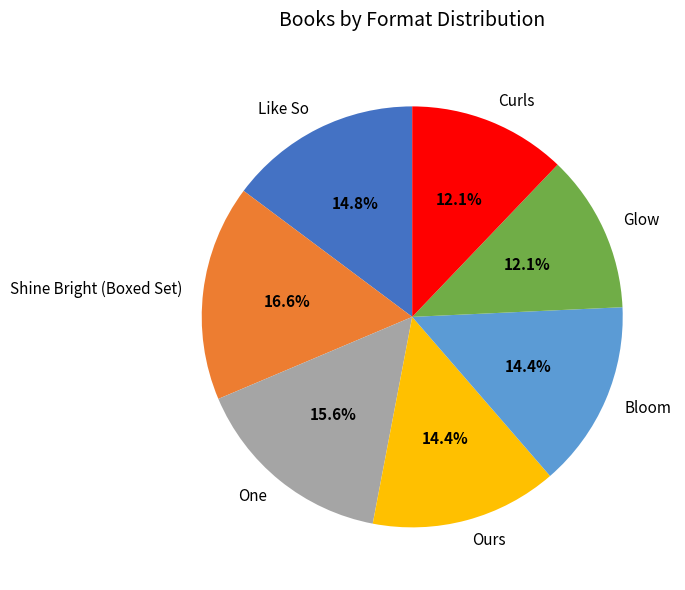

Which has a higher value, One or Glow?

One